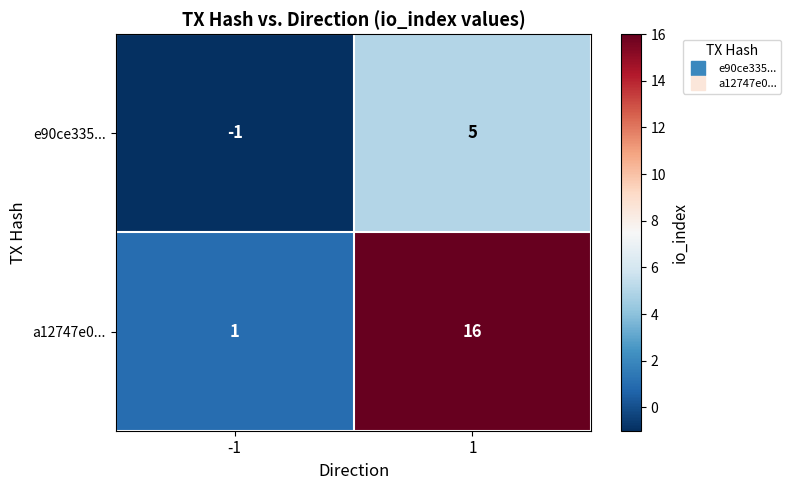

What is the sum of all a12747e0... values?

17